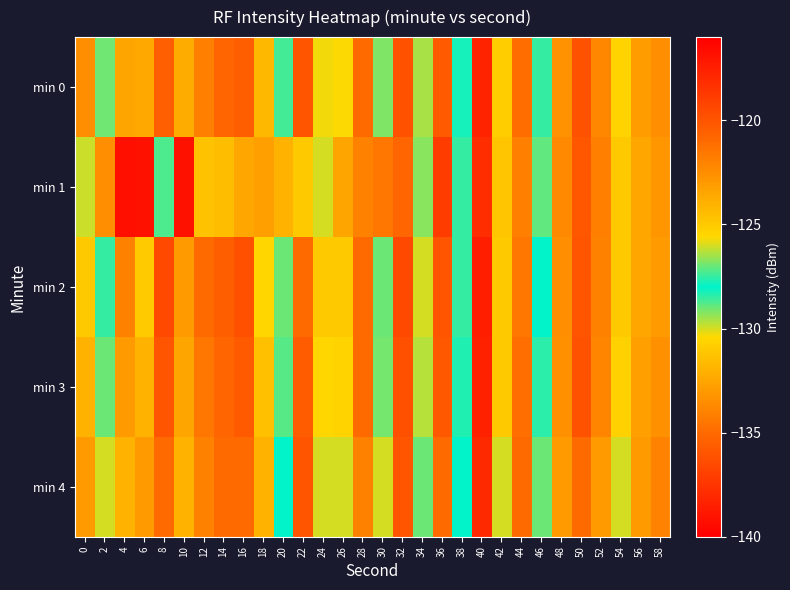

Which has a higher value, 18 or 2?

2